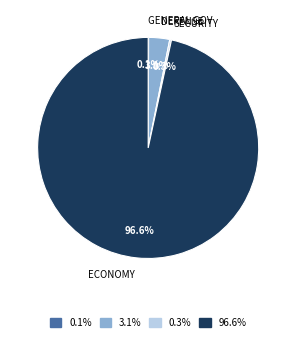

Is there any slice that represents more than half of the pie?

Yes